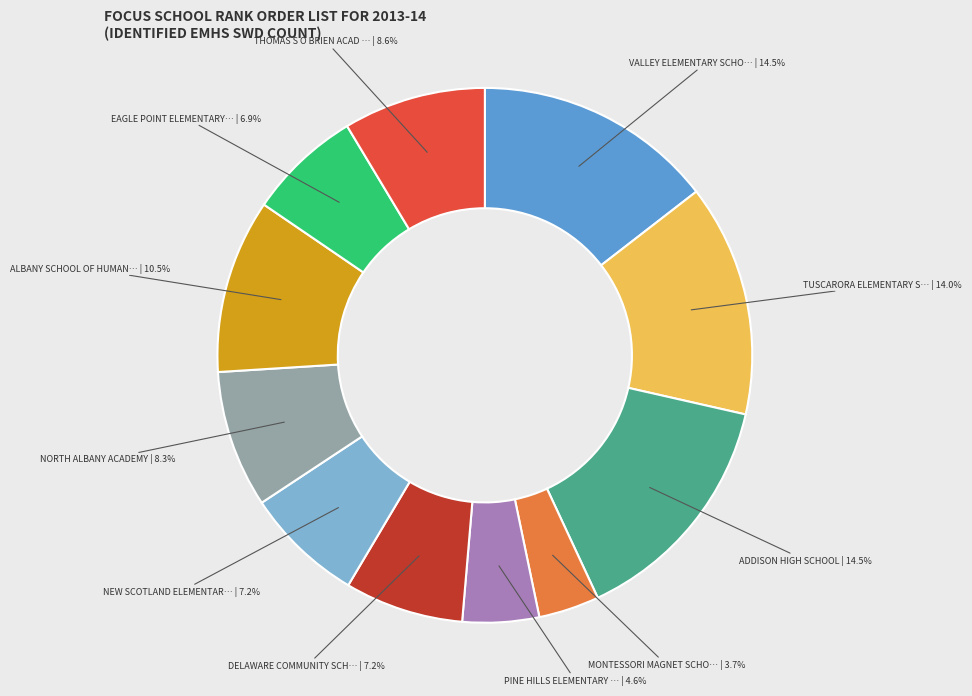

Is there any slice that represents more than half of the pie?

No